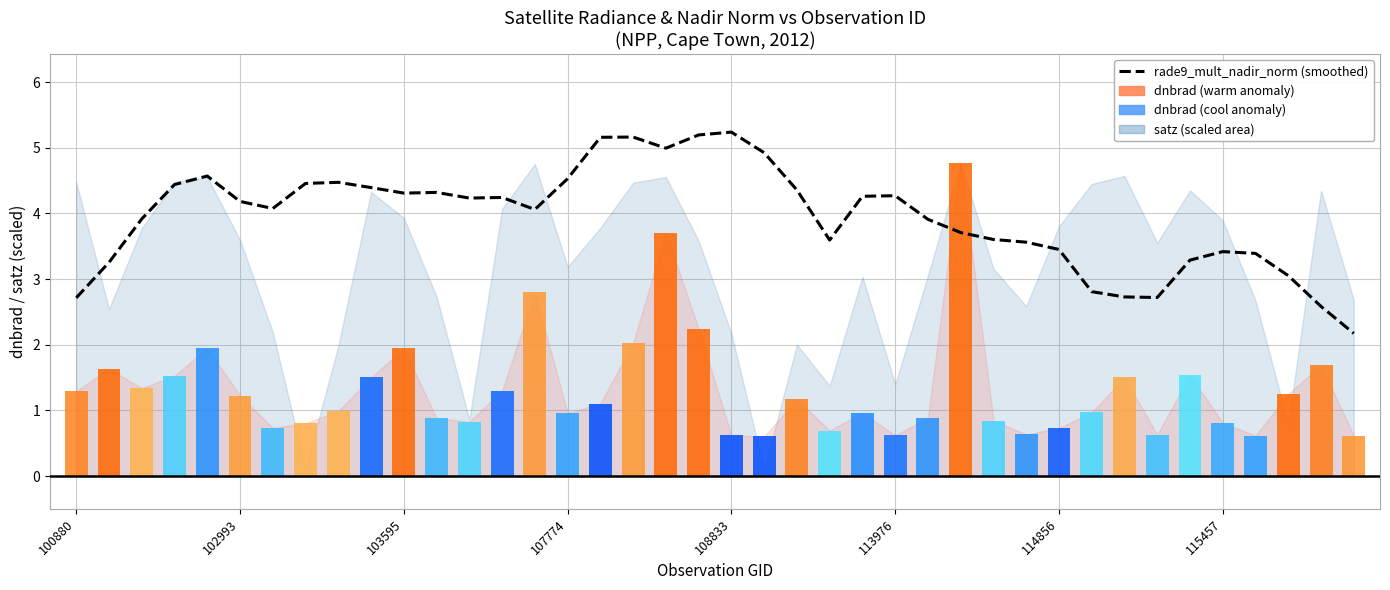

Are the bars horizontal?

No